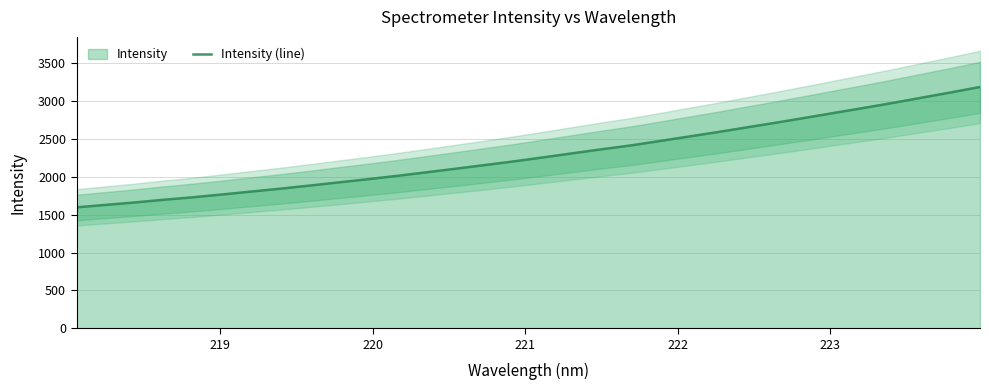

What is the maximum value for Intensity (line)?

3188.0